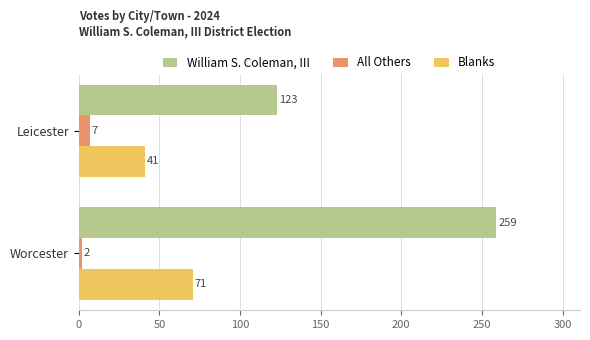

Which series has the largest range (max minus min)?

William S. Coleman, III